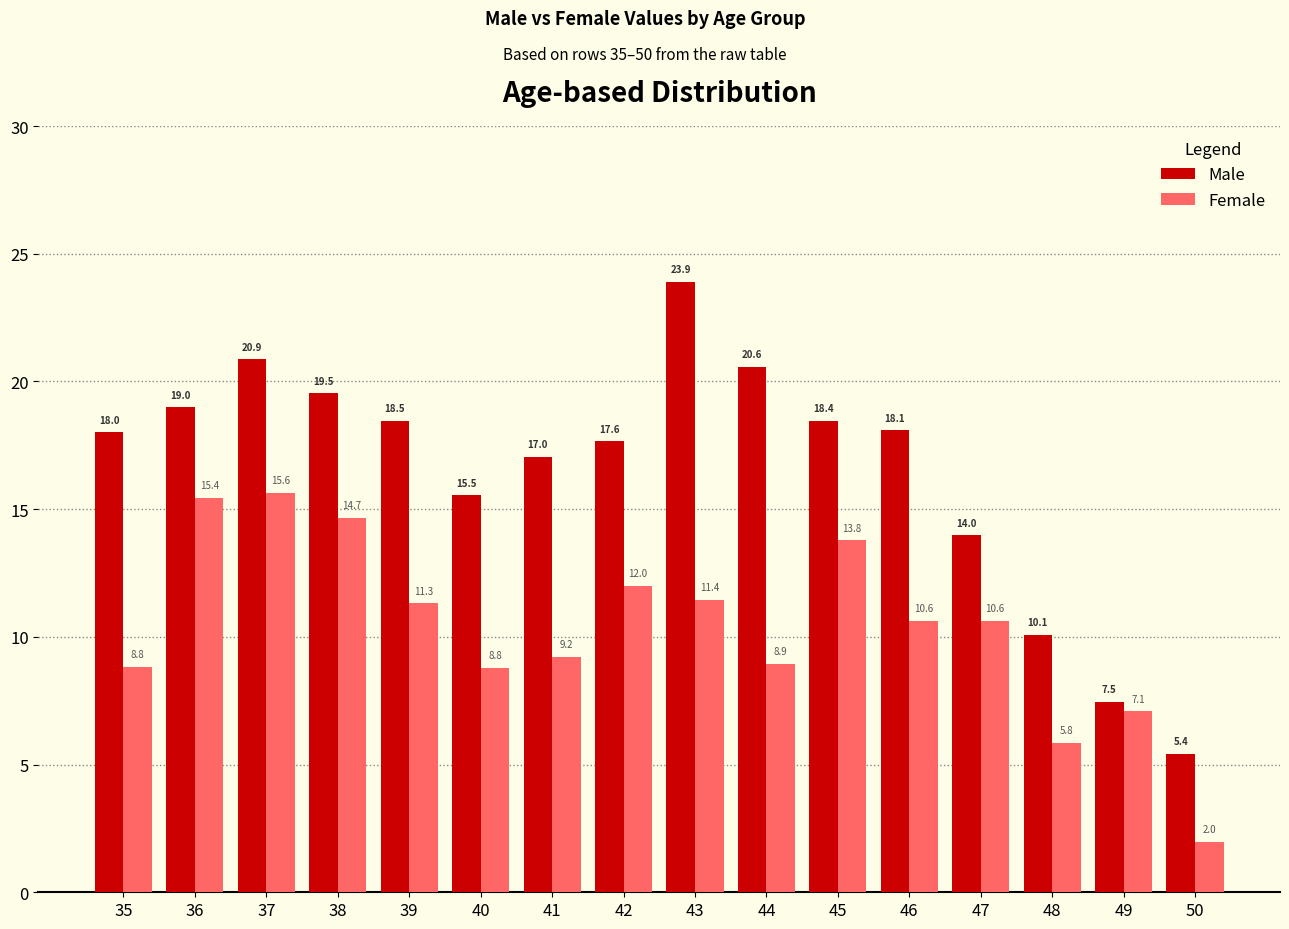

At which category is the sum across all series the highest?

37